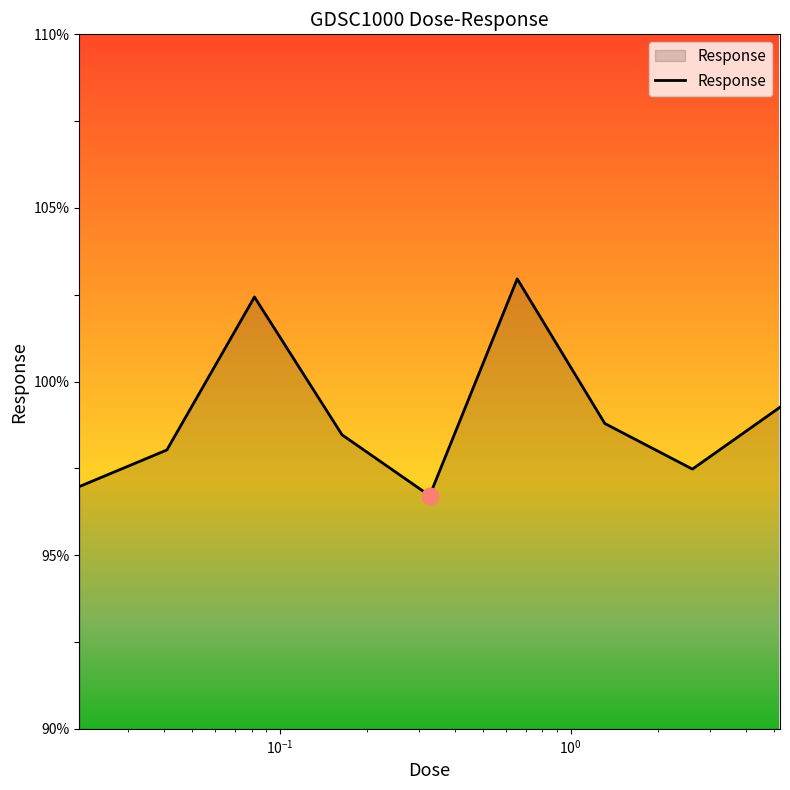

What is the difference between the maximum and minimum values?

6.2